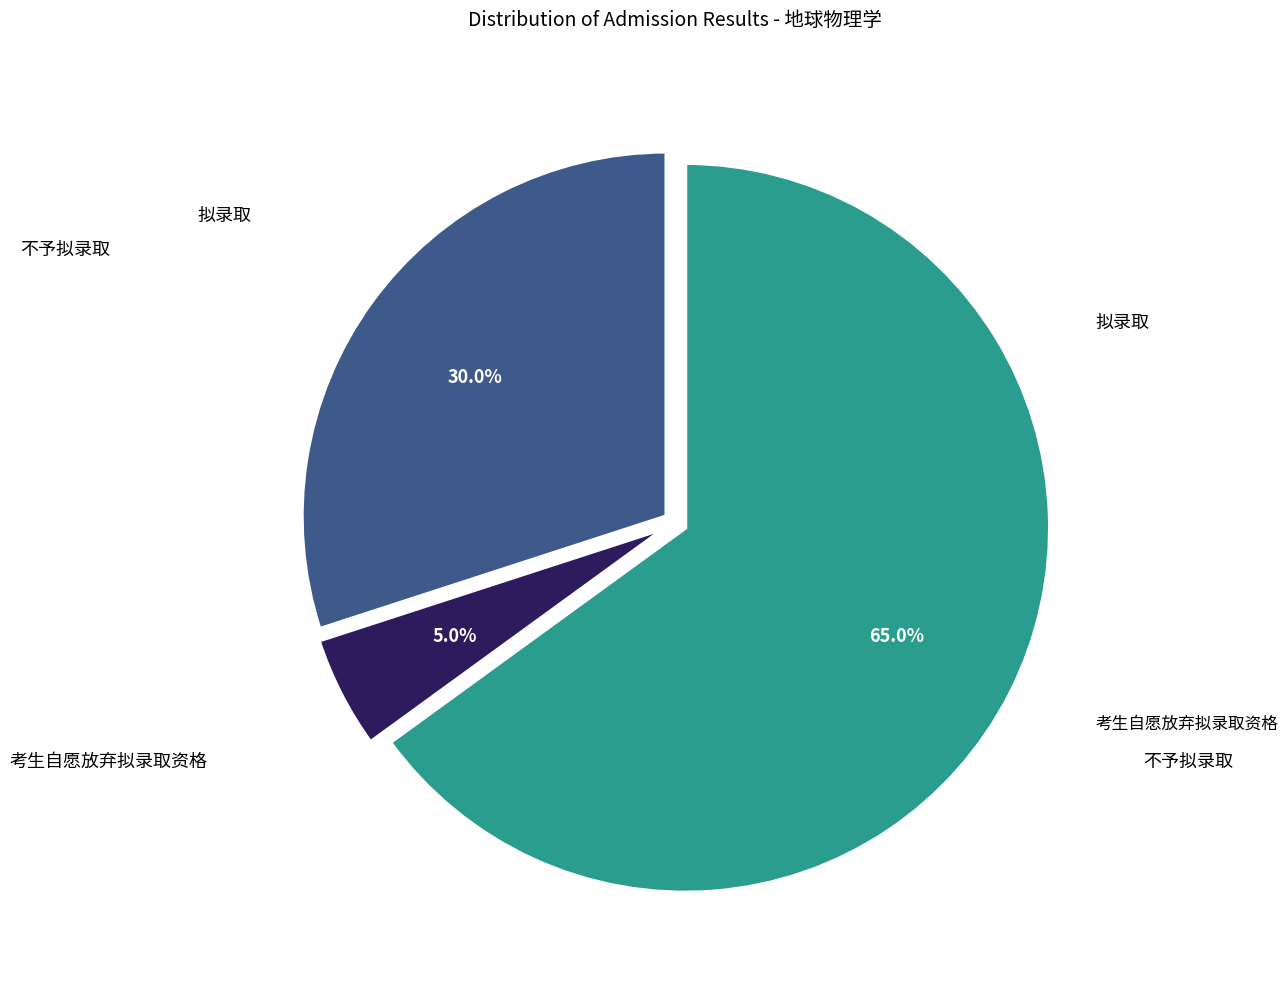

Is there any slice that represents more than half of the pie?

Yes